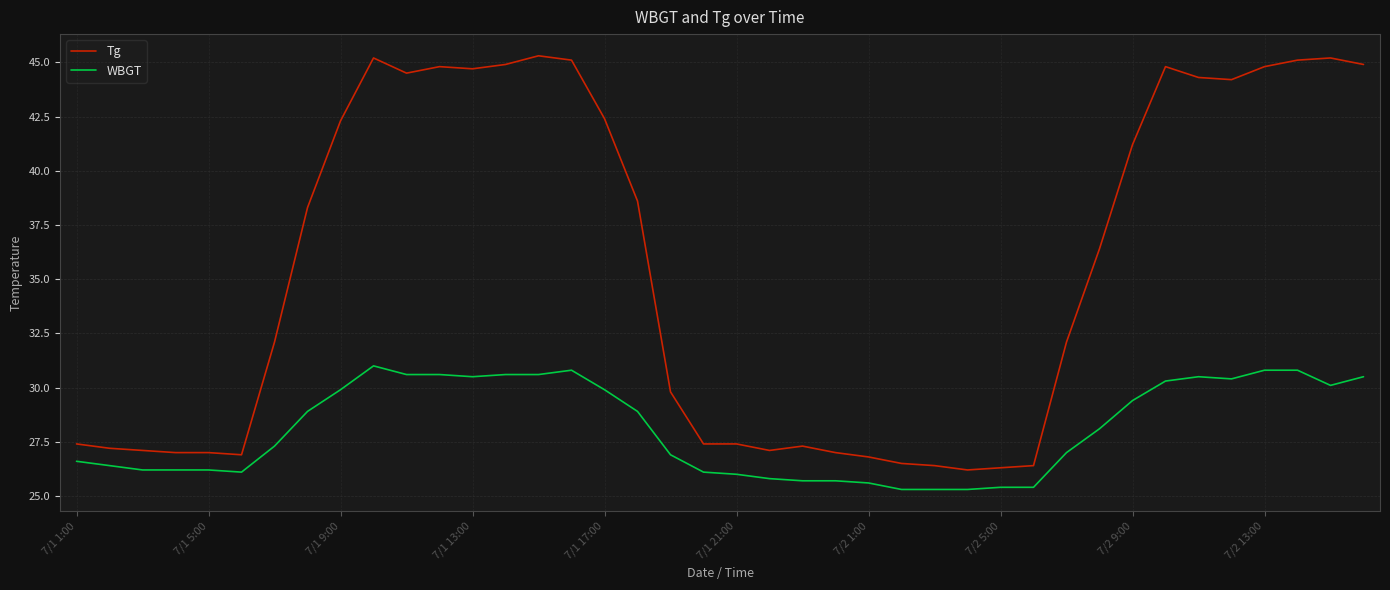

What are all the series names shown in the legend?

Tg, WBGT